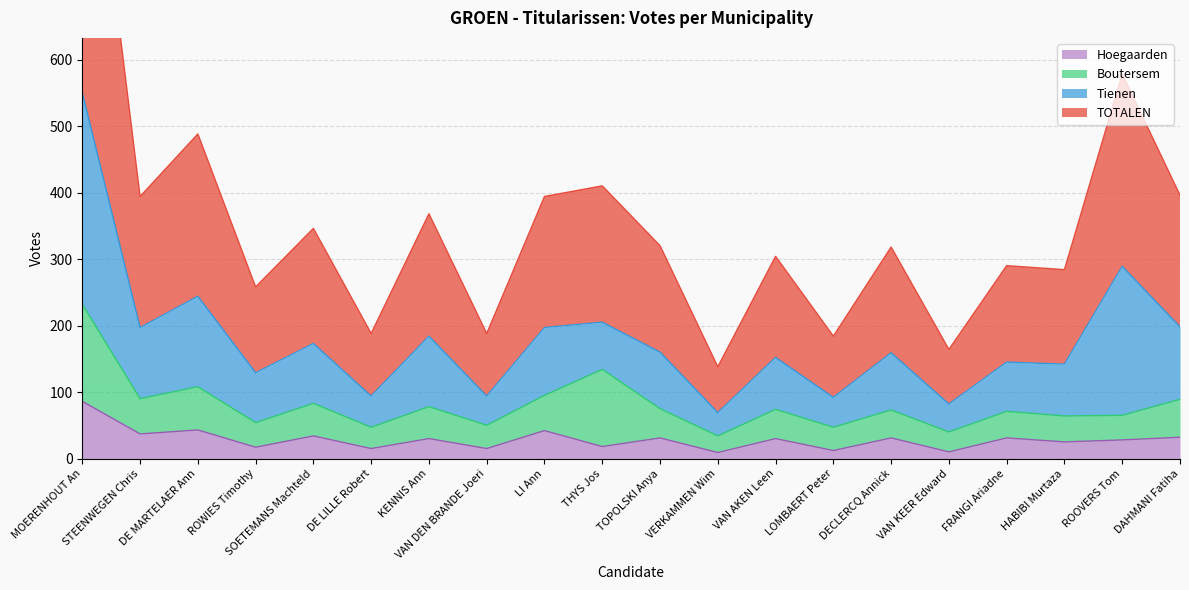

At which label does Hoegaarden reach its peak?

MOERENHOUT An